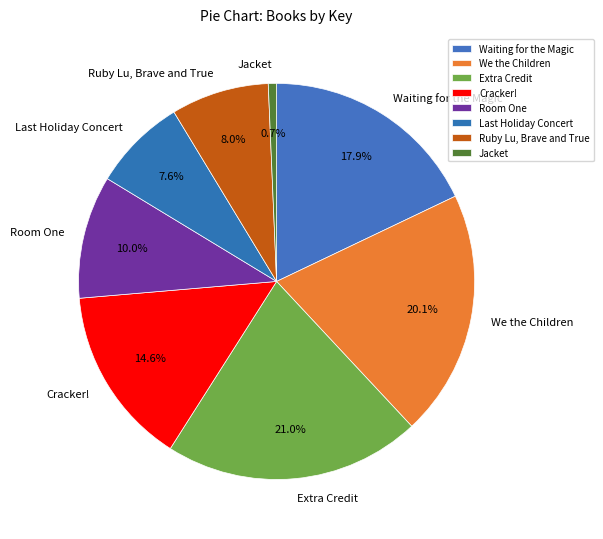

Does any single category account for the majority?

No